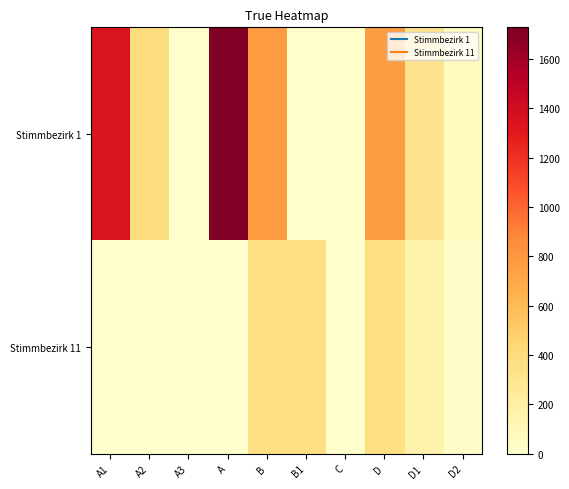

What is the total value across all series at A1?

1338